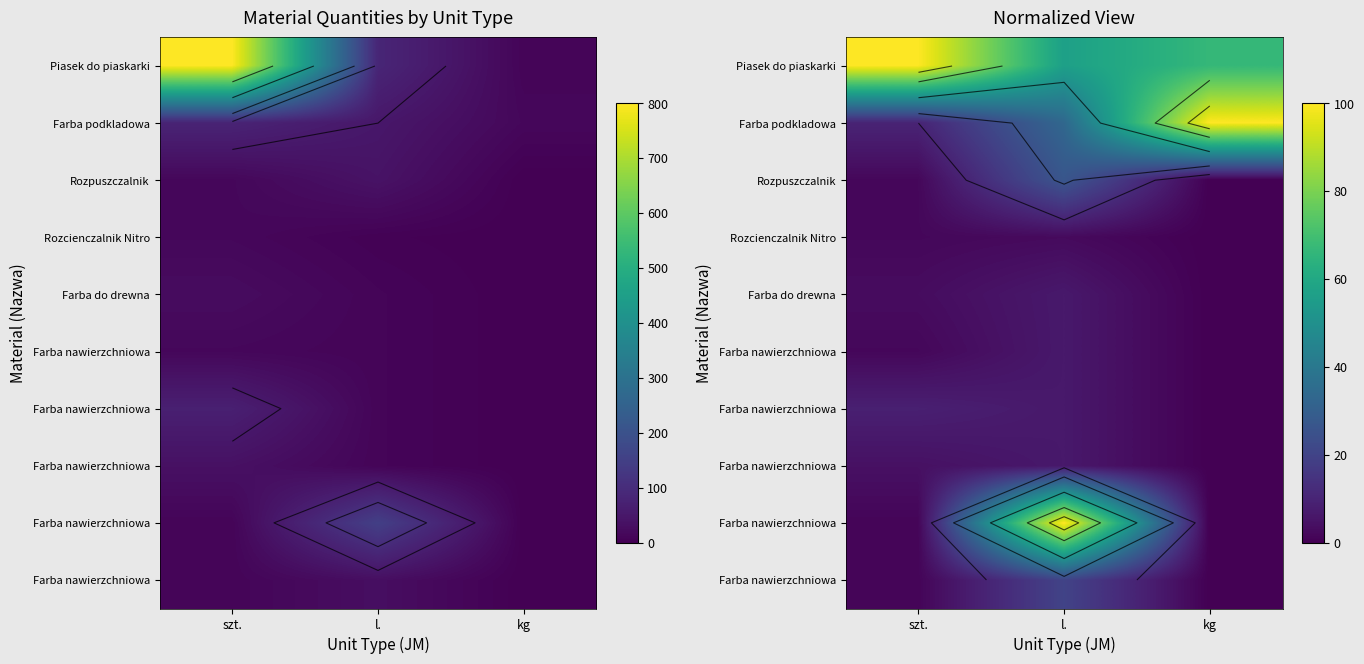

What is the spread (max minus min) of values at szt.?

98.8